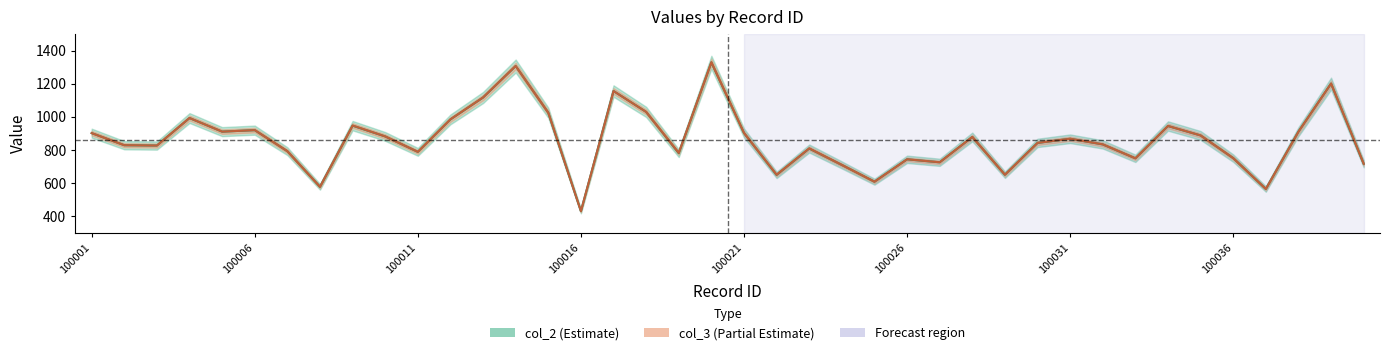

What is the value of the col_2 point at the 19th from the left?

781